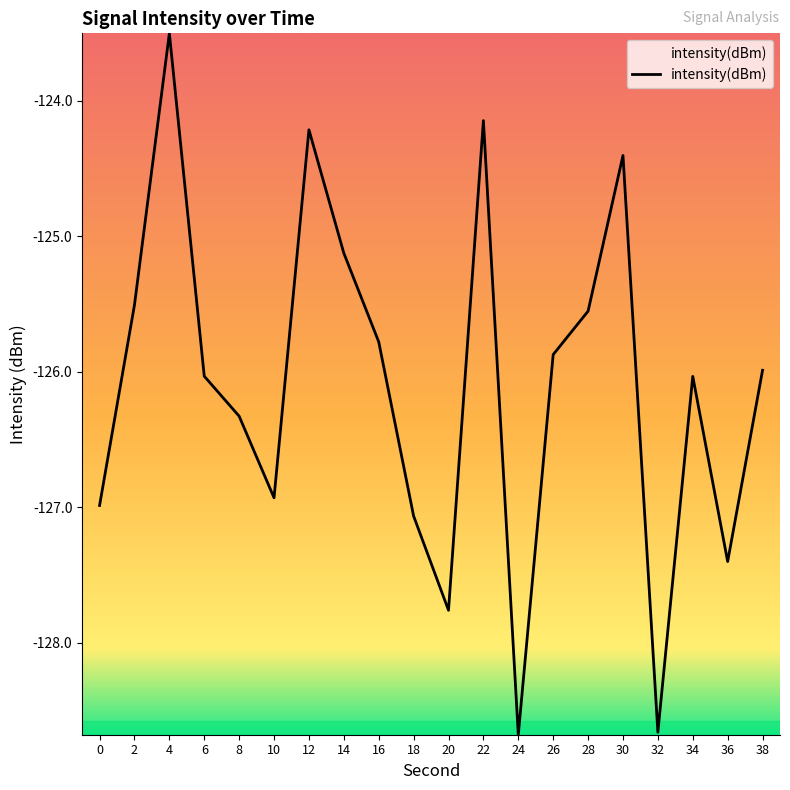

What is the sum of the values at 34 and 10?

-253.0